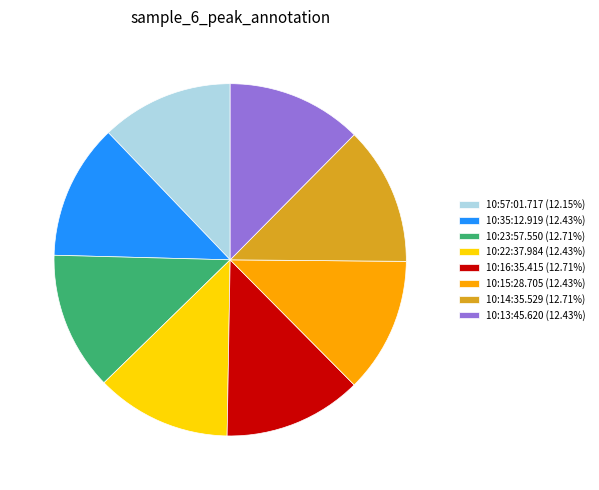

True or false: 10:15:28.705 accounts for 12% of the total.

True